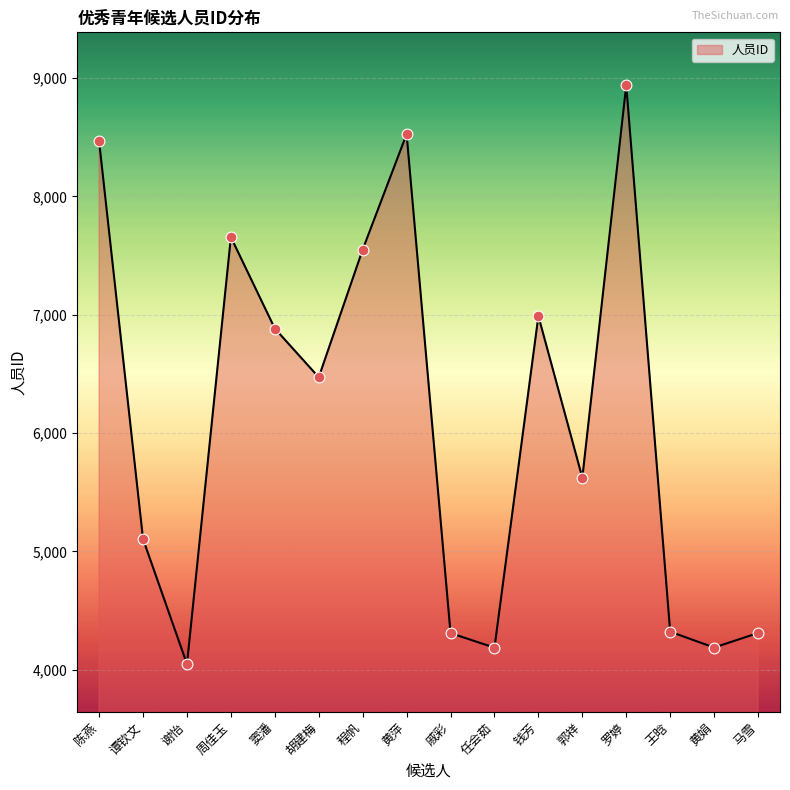

What is the ratio of the value at 谢怡 to the value at 任会茹?

1.0